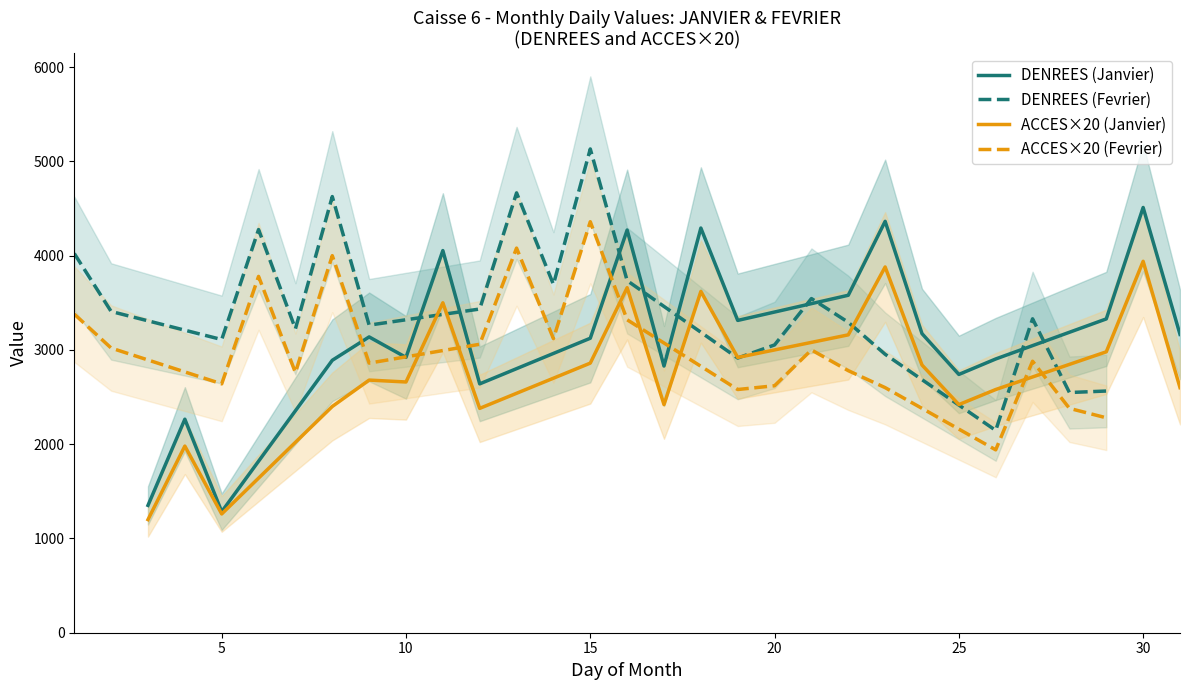

The value of ACCES×20 (Janvier) at 25 is 861. True or false?

False